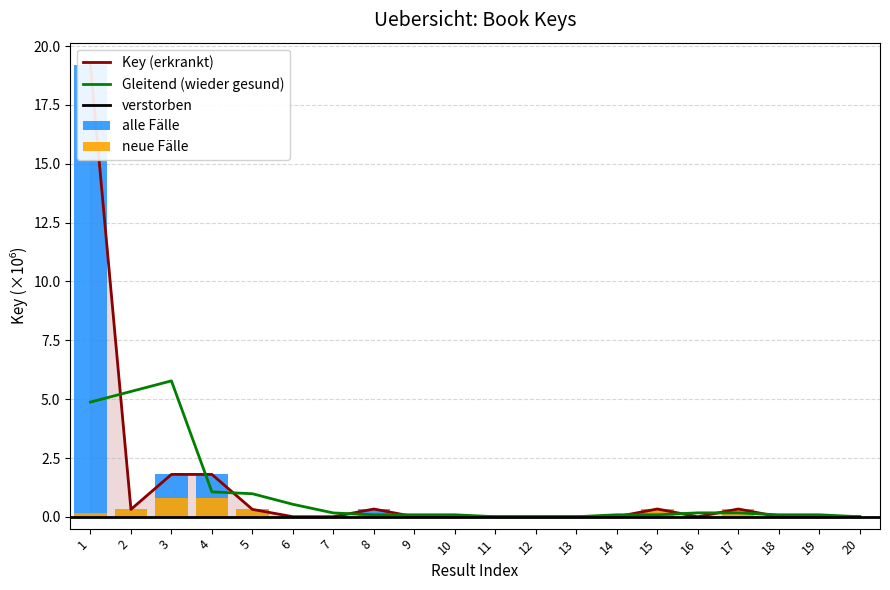

Reading right to left, list all the values displayed in this chart.

0.0	0.0	0.0	0.3	0.0	0.3	0.0	0.0	0.0	0.0	0.0	0.0	0.3	0.0	0.0	0.3	1.8	1.8	0.3	19.2